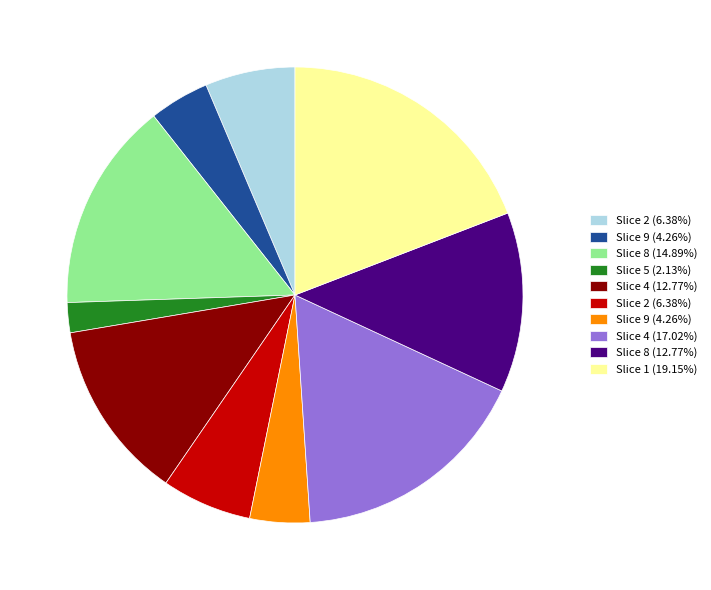

Does any single category account for the majority?

No